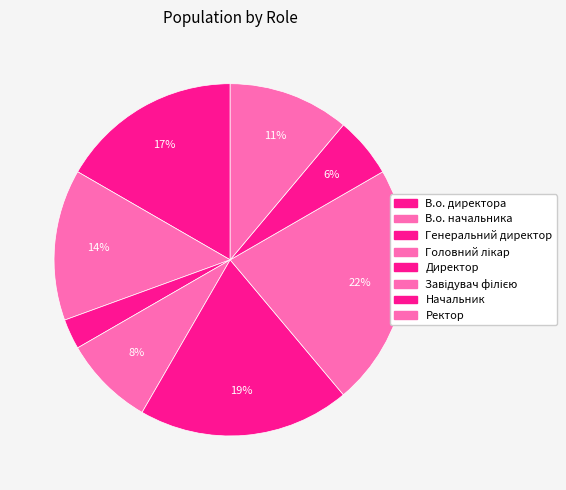

Rank the categories by value from lowest to highest.

Генеральний директор, Начальник, Головний лікар, Ректор, В.о. начальника, В.о. директора, Директор, Завідувач філією